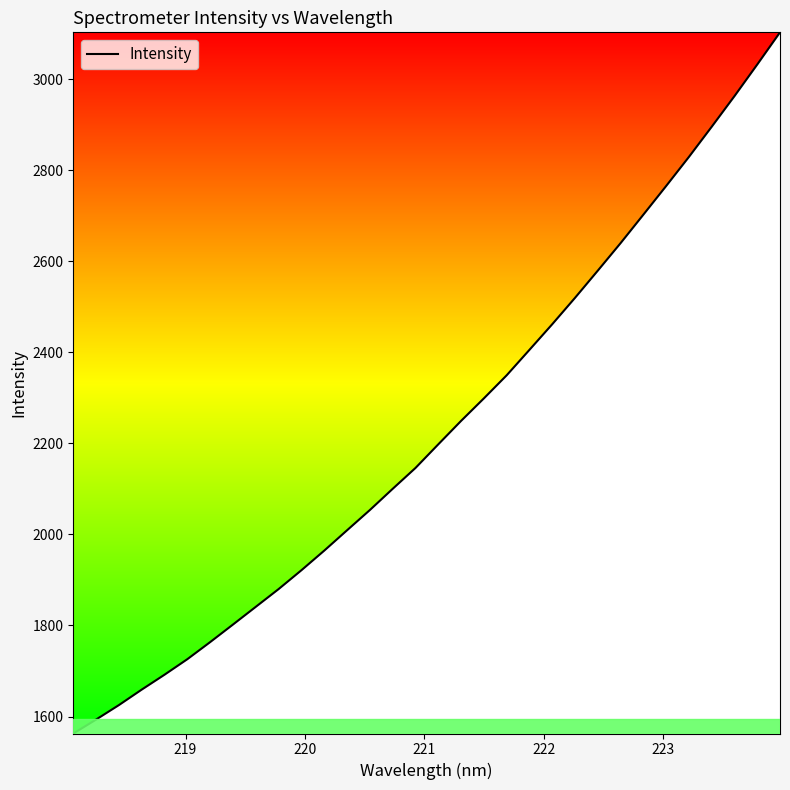

What is the greatest value displayed?

3103.0